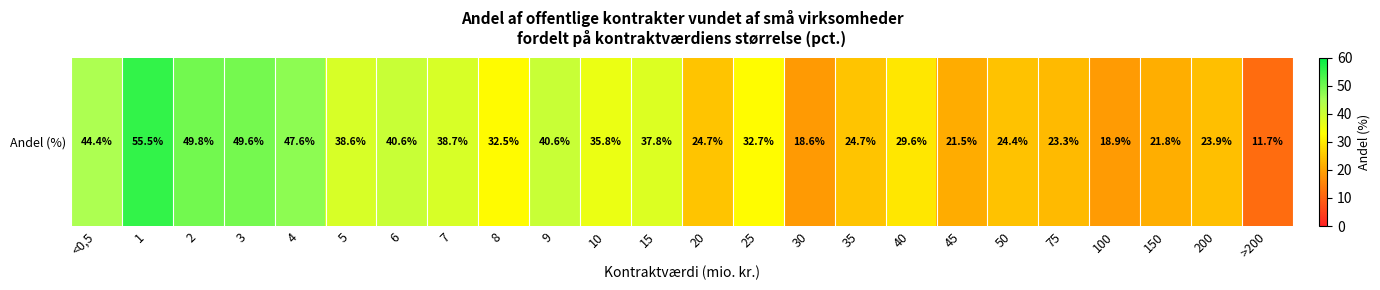

What value does the data have at 7?

38.7